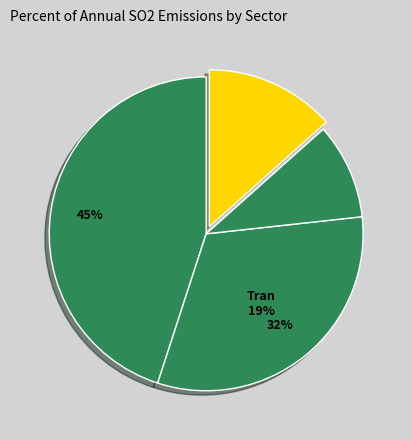

Count the number of slices in the pie.

4